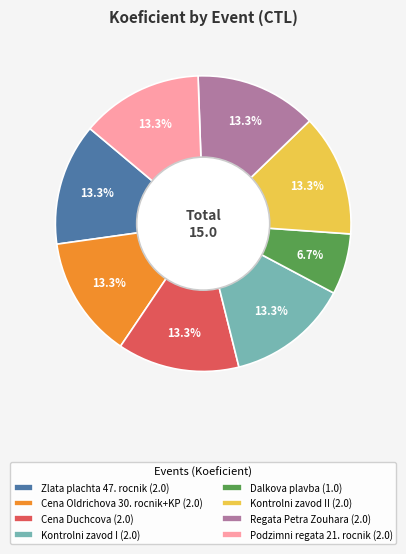

To the nearest percent, what is the difference between the largest and smallest slice percentages?

7%